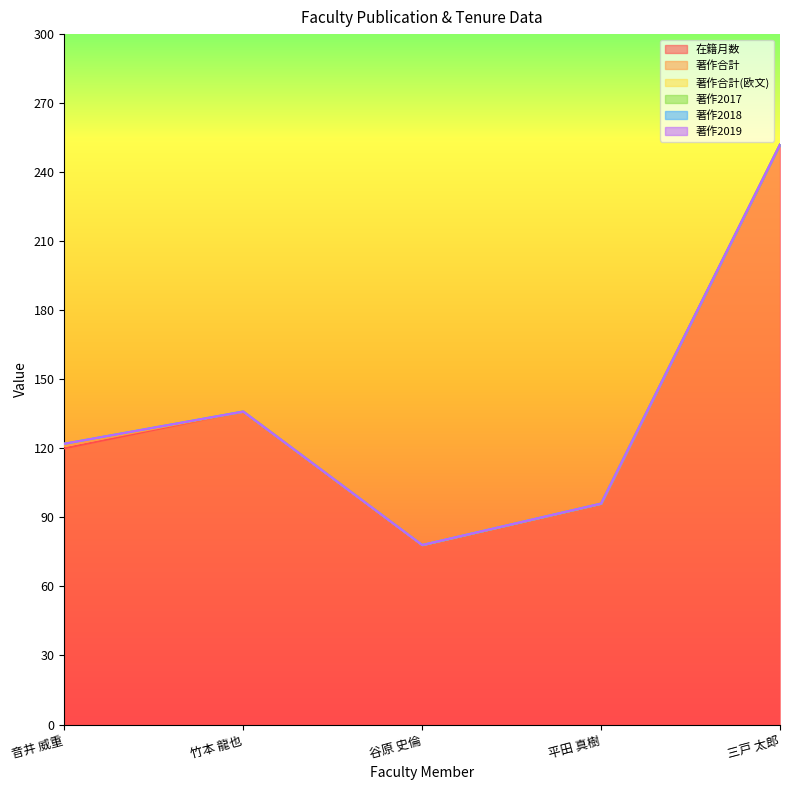

What is the label of the 4th point from the right?

竹本 龍也